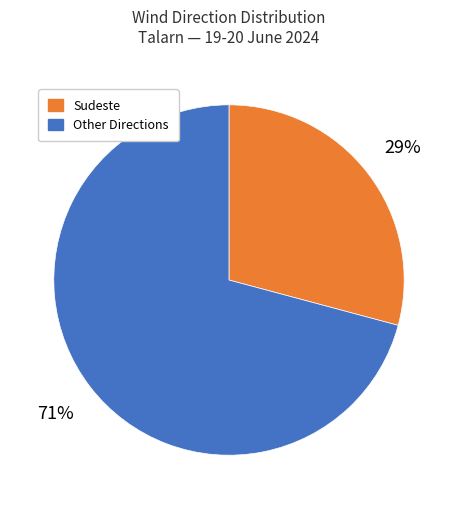

Does any single category account for the majority?

Yes